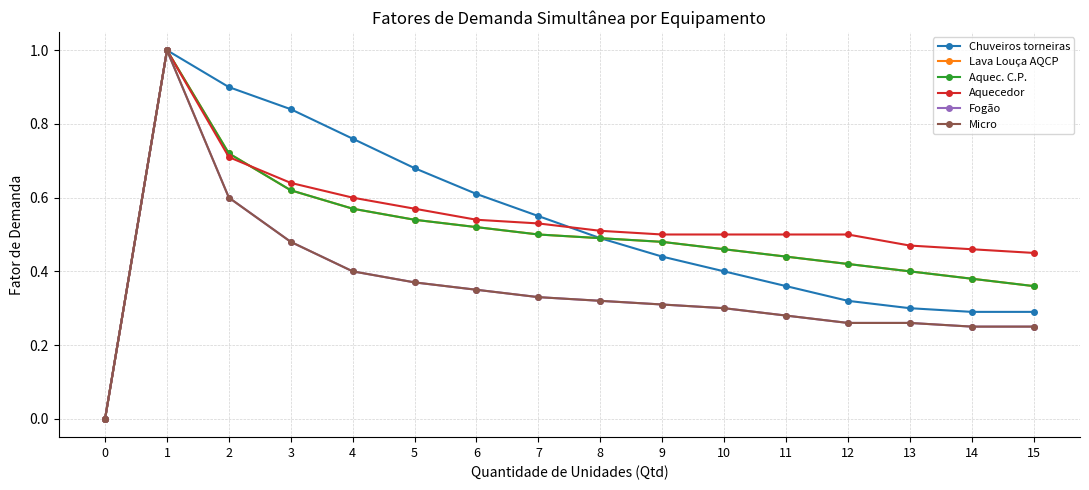

What is the sum of all Chuveiros torneiras values?

8.2